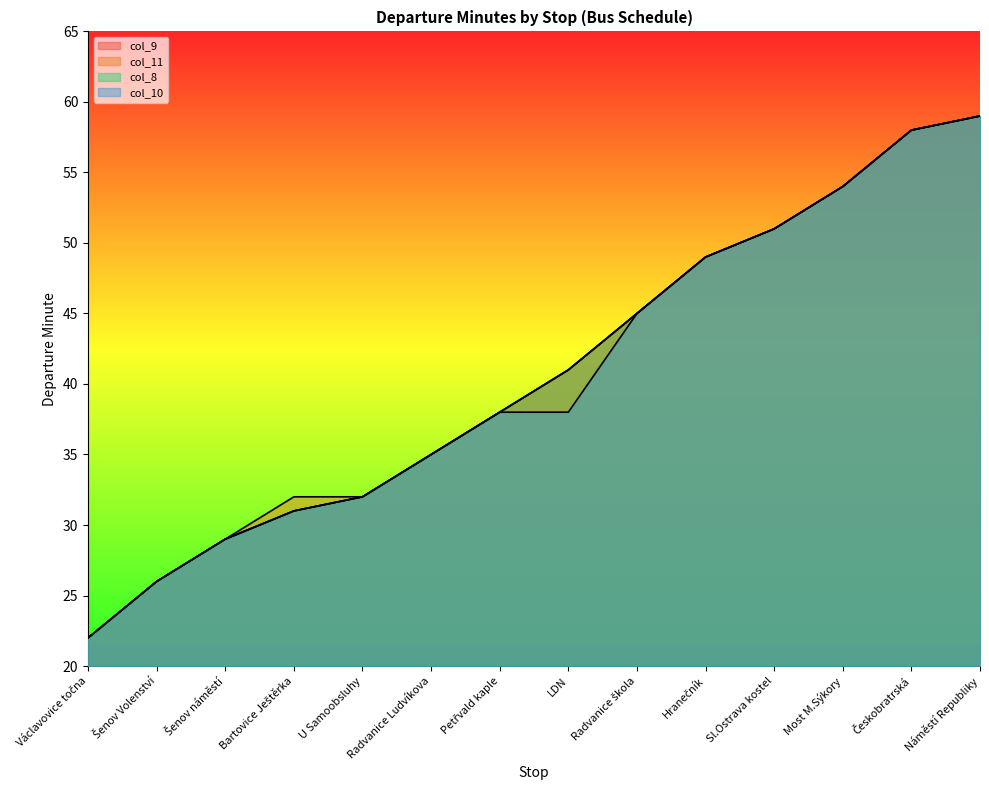

Does the chart display data point markers on the line(s)?

No